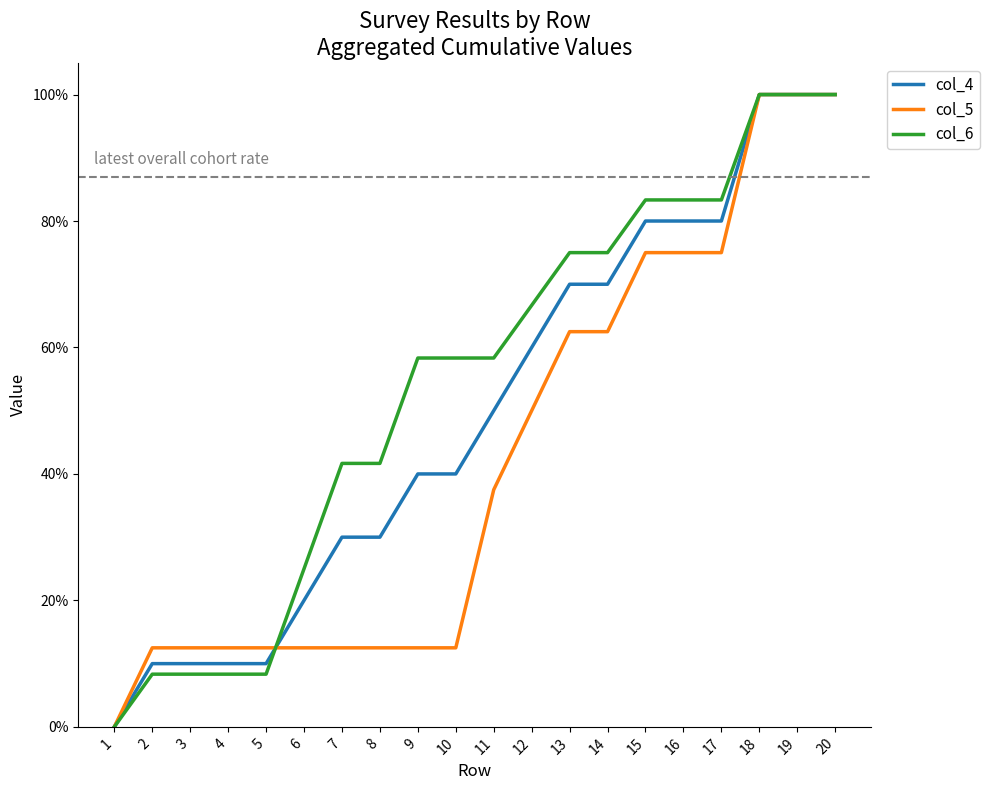

Reading left to right, what are all the values shown in this chart?

col_4: 1=0.0	2=0.1	3=0.1	4=0.1	5=0.1	6=0.2	7=0.3	8=0.3	9=0.4	10=0.4	11=0.5	12=0.6	13=0.7	14=0.7	15=0.8	16=0.8	17=0.8	18=1.0	19=1.0	20=1.0
col_5: 1=0.0	2=0.1	3=0.1	4=0.1	5=0.1	6=0.1	7=0.1	8=0.1	9=0.1	10=0.1	11=0.4	12=0.5	13=0.6	14=0.6	15=0.8	16=0.8	17=0.8	18=1.0	19=1.0	20=1.0
col_6: 1=0.0	2=0.1	3=0.1	4=0.1	5=0.1	6=0.2	7=0.4	8=0.4	9=0.6	10=0.6	11=0.6	12=0.7	13=0.8	14=0.8	15=0.8	16=0.8	17=0.8	18=1.0	19=1.0	20=1.0